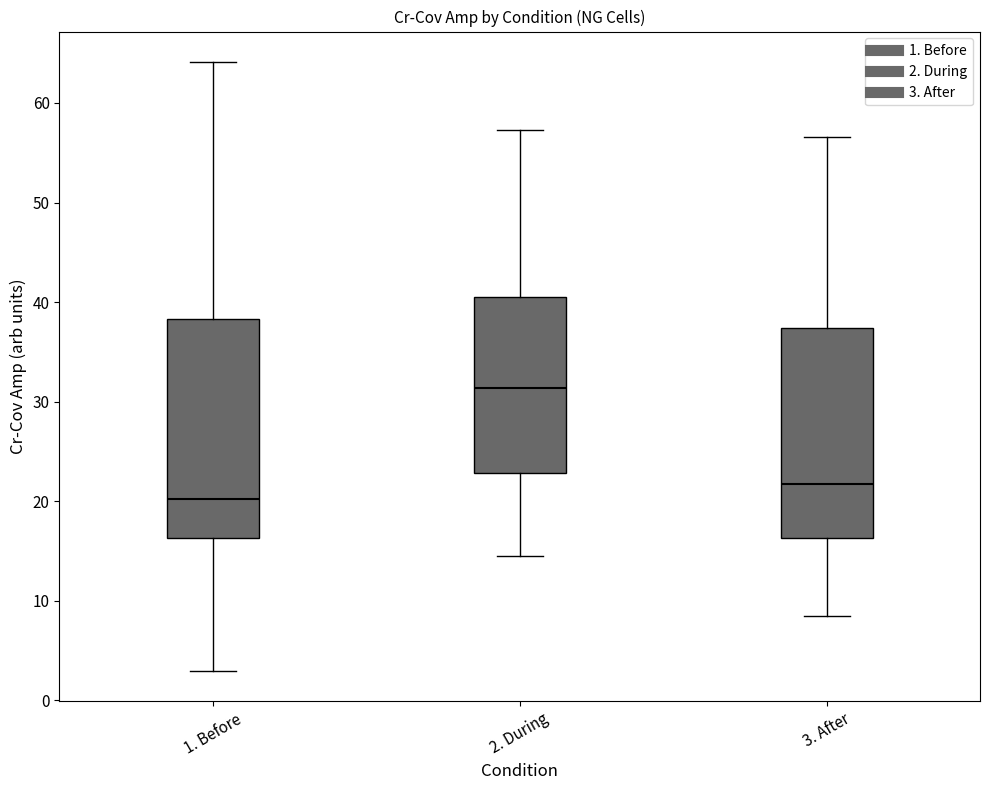

Reading left to right, read every box against the y-axis: the position of its median line, the range the box covers, and the ends of its whiskers. The values are not printed on the chart, so give them approximately, as read against the axis.

1. Before: median 20, box 16 to 38, whiskers 3 to 64
2. During: median 31, box 23 to 41, whiskers 15 to 57
3. After: median 22, box 16 to 37, whiskers 9 to 57